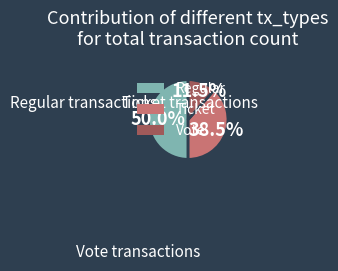

What is the largest slice in the pie chart?

Regular